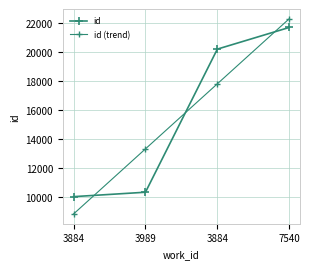

Between 3884 and 7540, which is larger?

7540